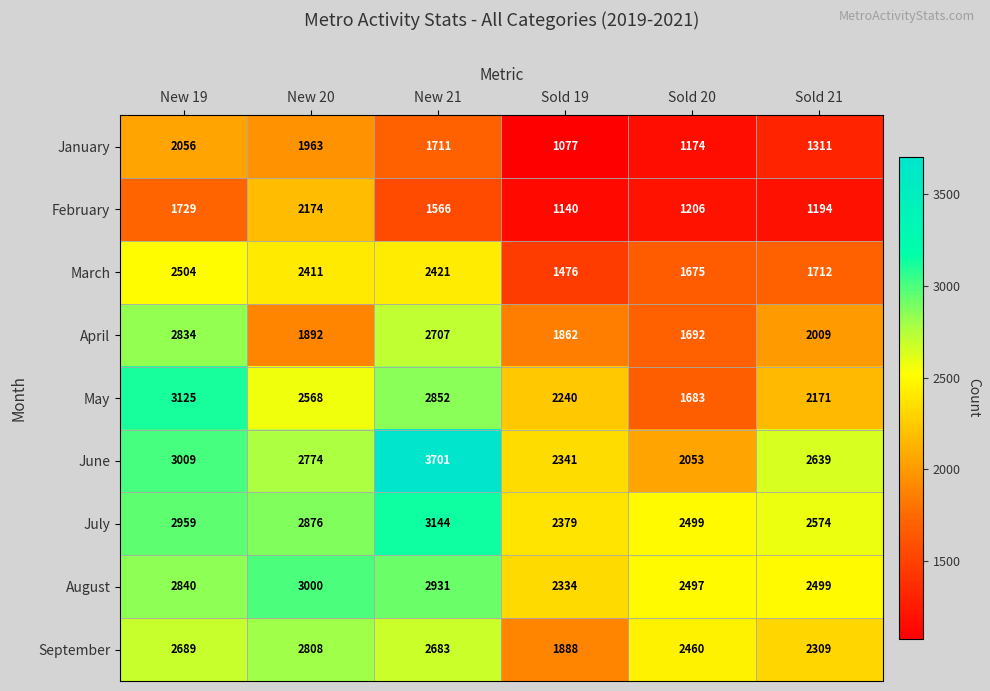

Which label corresponds to the smallest value in the chart?

Sold 19